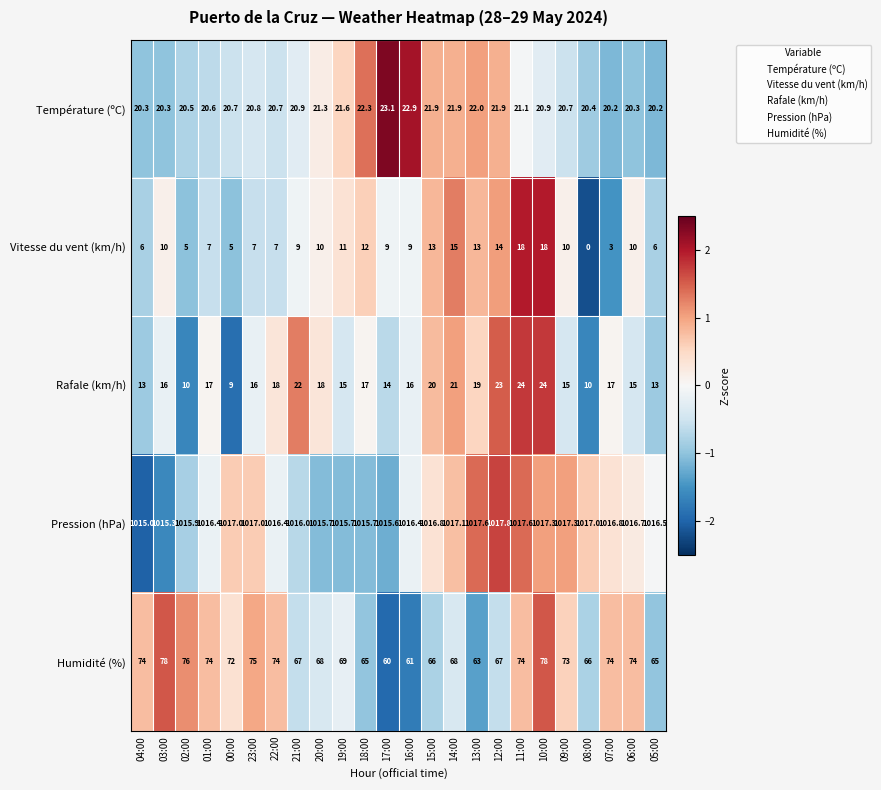

At 10:00, list the series in order from smallest to largest.

Vitesse du vent (km/h), Température (ºC), Rafale (km/h), Humidité (%), Pression (hPa)